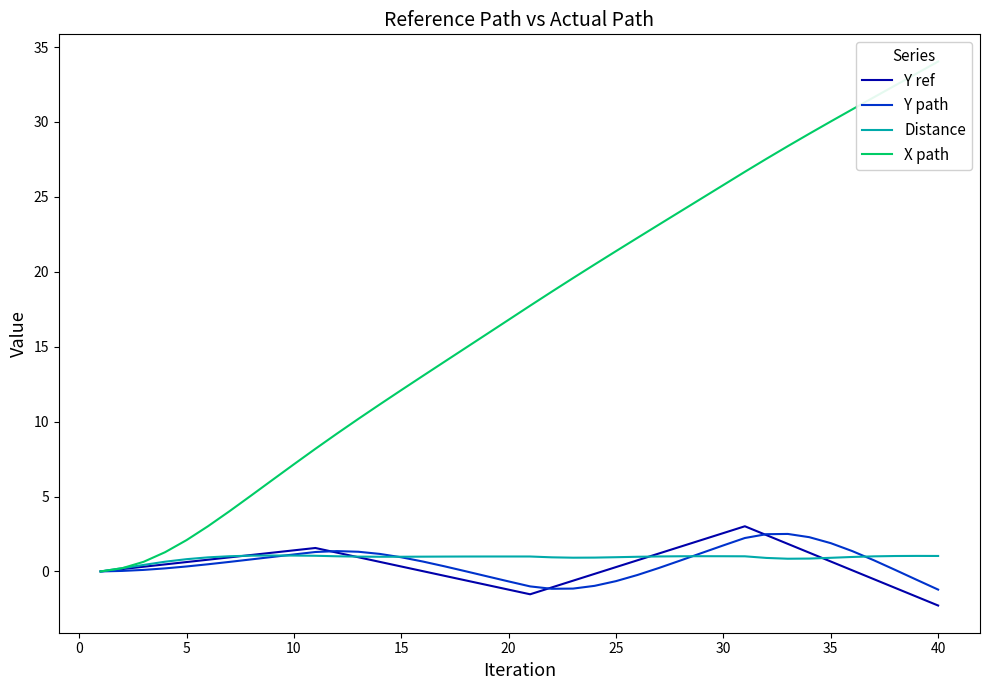

What is the highest value of the Distance series?

1.1